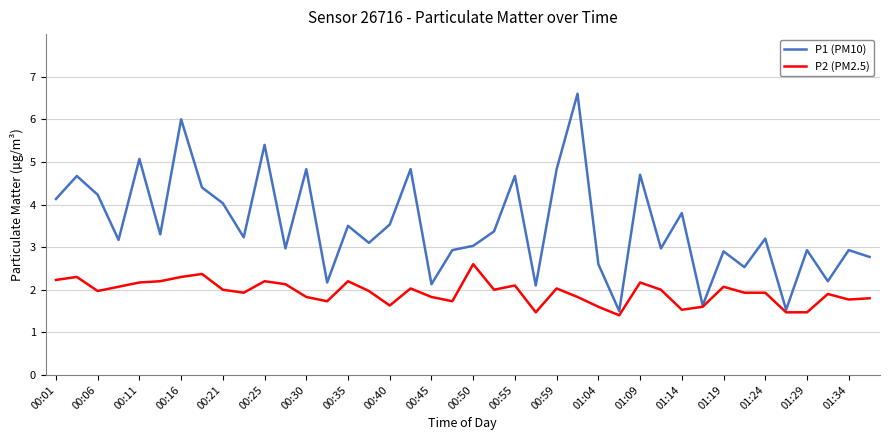

Reading right to left, list all the values displayed in this chart.

P1 (PM10): 2.8	2.9	2.2	2.9	1.5	3.2	2.5	2.9	1.6	3.8	3.0	4.7	1.5	2.6	6.6	4.8	2.1	4.7	3.4	3.0	2.9	2.1	4.8	3.5	3.1	3.5	2.2	4.8	3.0	5.4	3.2	4.0	4.4	6.0	3.3	5.1	3.2	4.2	4.7	4.1
P2 (PM2.5): 1.8	1.8	1.9	1.5	1.5	1.9	1.9	2.1	1.6	1.5	2.0	2.2	1.4	1.6	1.8	2.0	1.5	2.1	2.0	2.6	1.7	1.8	2.0	1.6	2.0	2.2	1.7	1.8	2.1	2.2	1.9	2.0	2.4	2.3	2.2	2.2	2.1	2.0	2.3	2.2